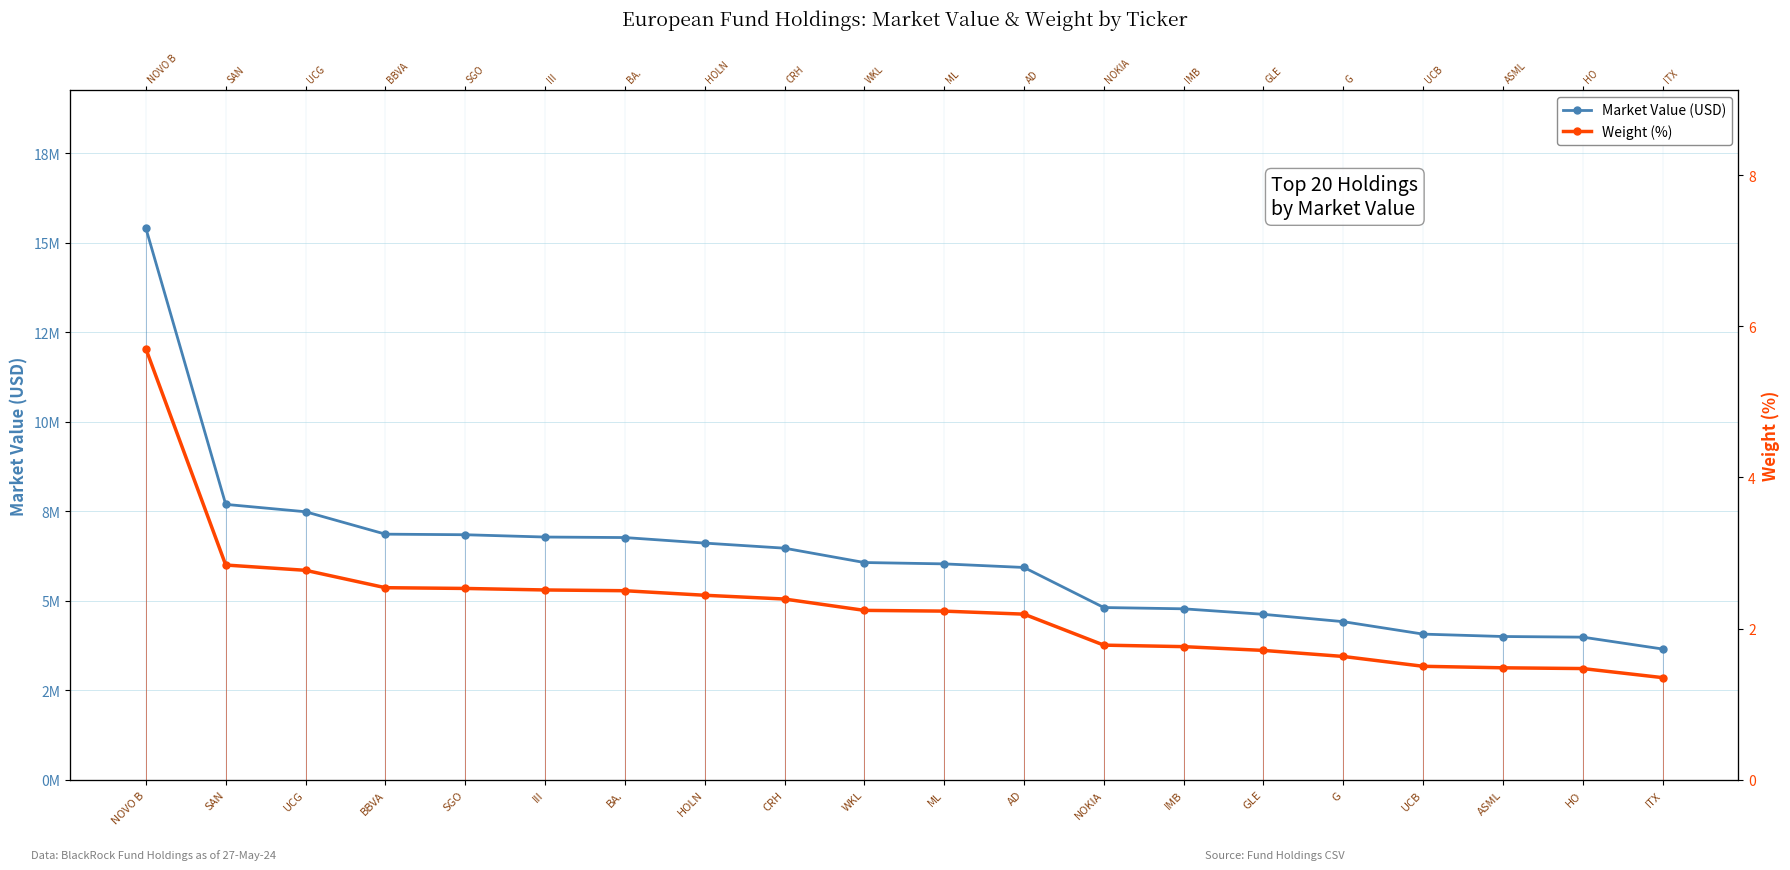

What is the sum of the Weight (%) values at SGO and WKL?

4.8